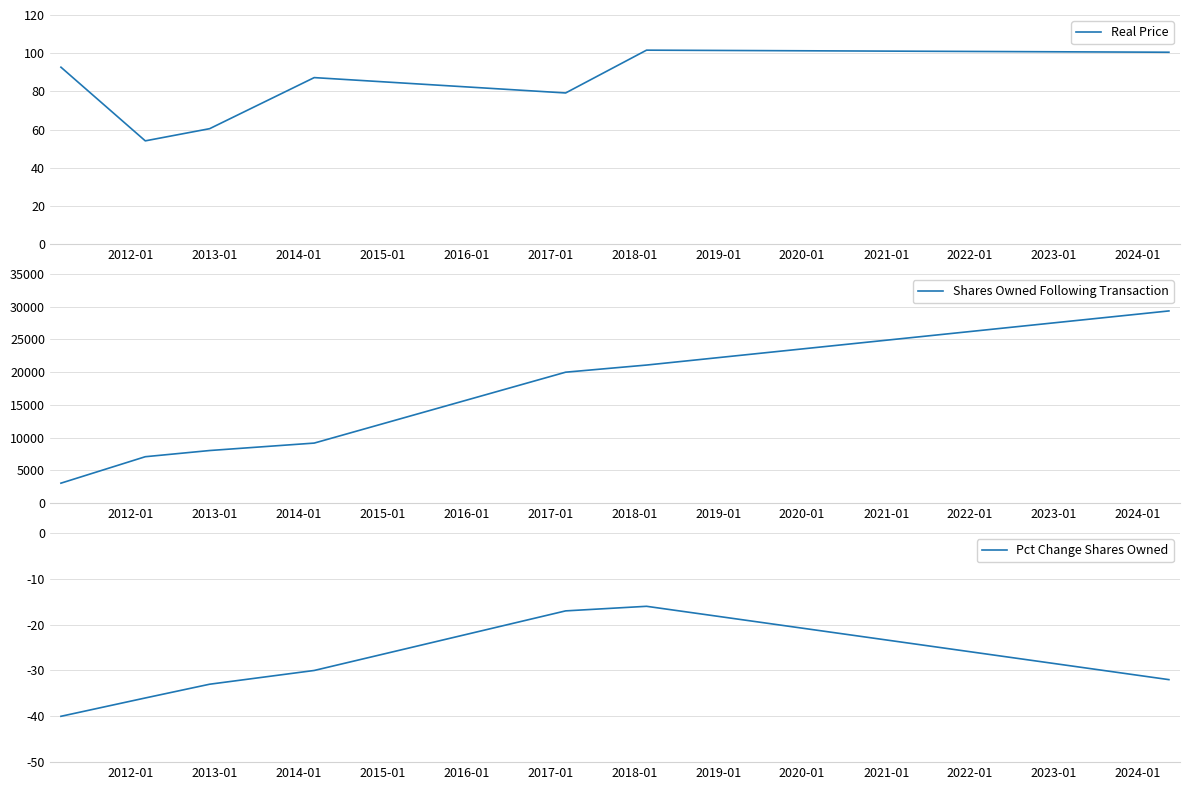

Reading left to right, list all the values displayed in this chart.

Real Price: 92.7	54.1	60.5	87.2	79.2	101.6	100.5
Shares Owned Following Transaction: 3053.0	7092.0	8038.0	9174.0	20002.0	21091.0	29357.0
Pct Change Shares Owned: -40.0	-36.0	-33.0	-30.0	-17.0	-16.0	-32.0